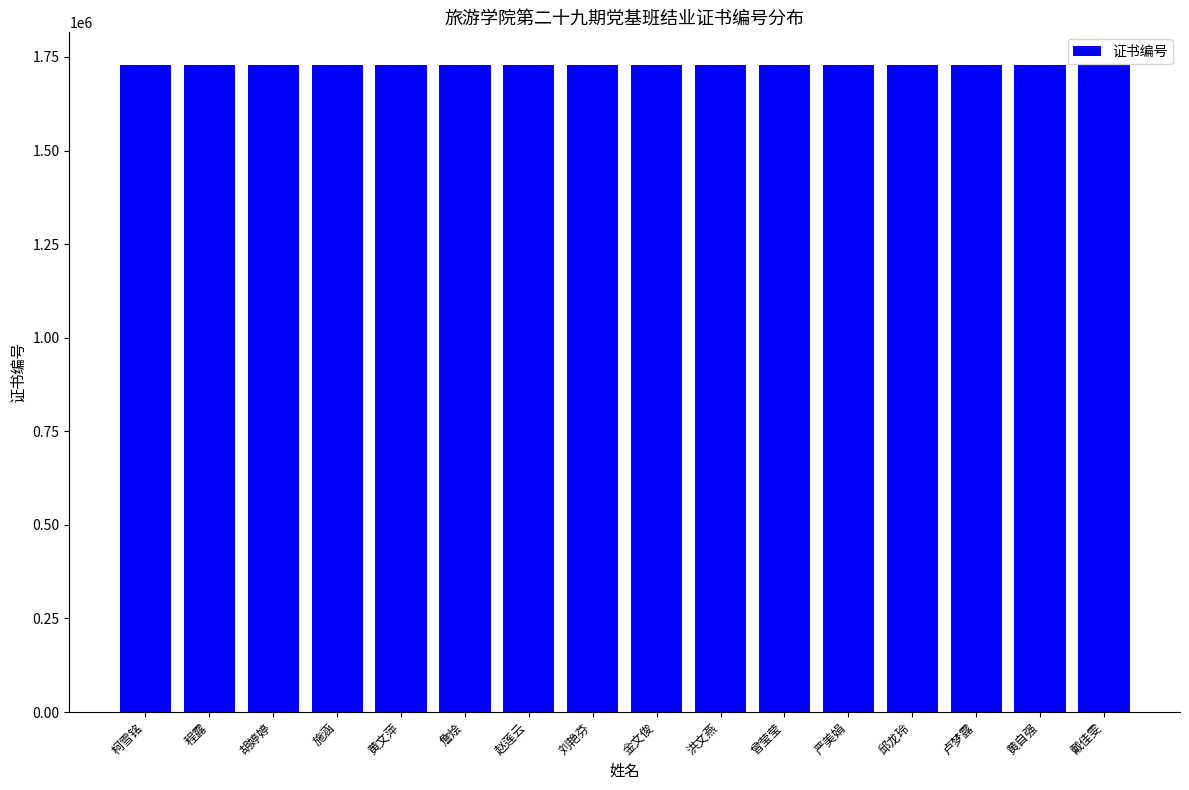

What is the sum of all values?

27669416